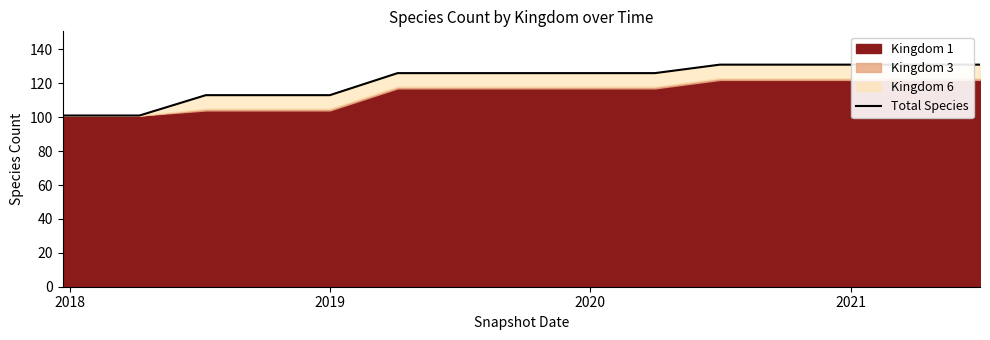

What is the difference between the second highest and minimum values?

30